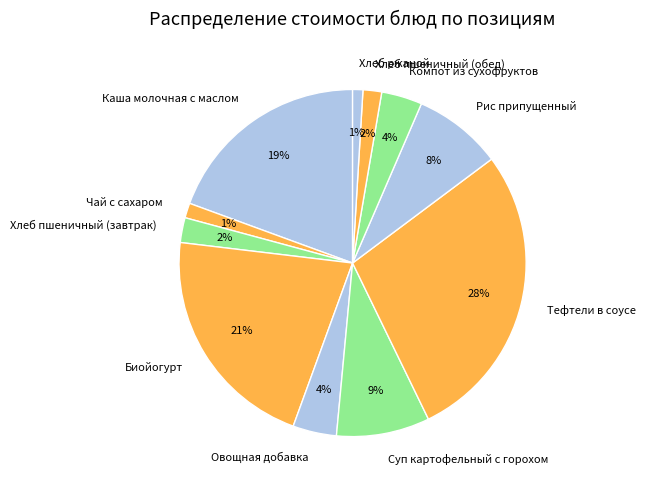

Combined, do Суп картофельный с горохом and Рис припущенный account for over 50%?

No